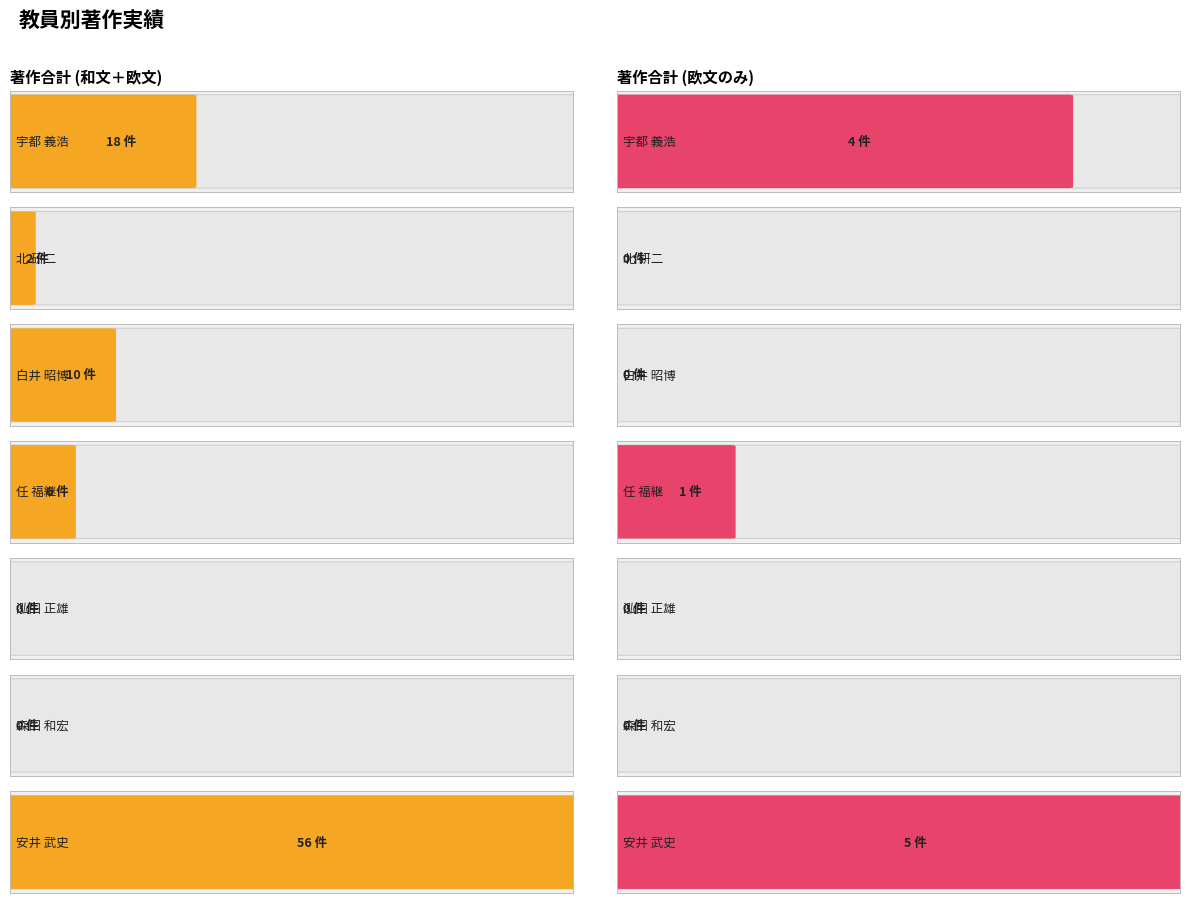

The 著作合計 series shows 6 at 任 福継. True or false?

True